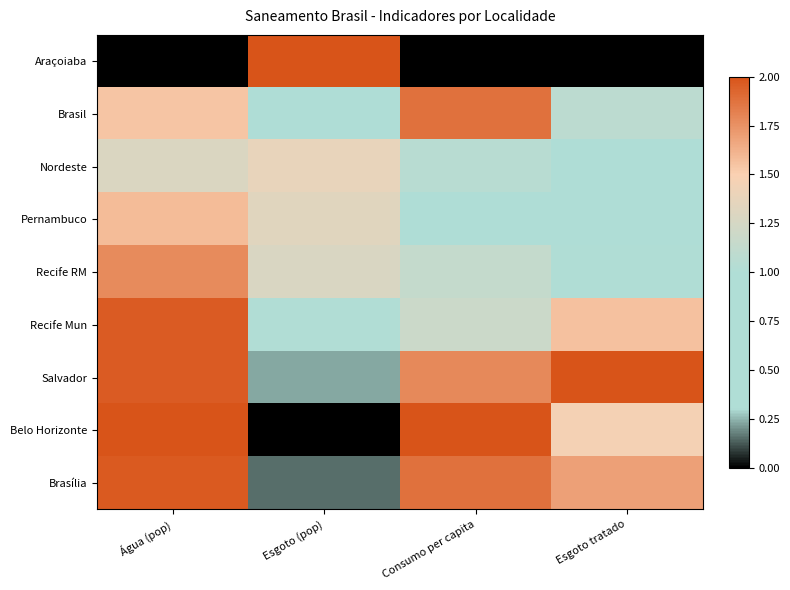

Which series has the largest total across all categories?

Salvador